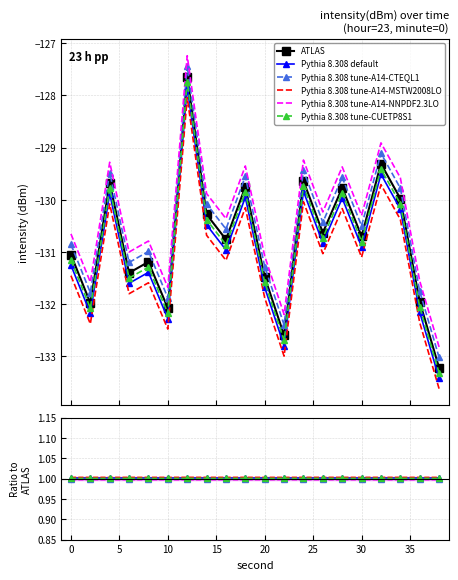

Where is the first local minimum for Pythia 8.308 default?

2